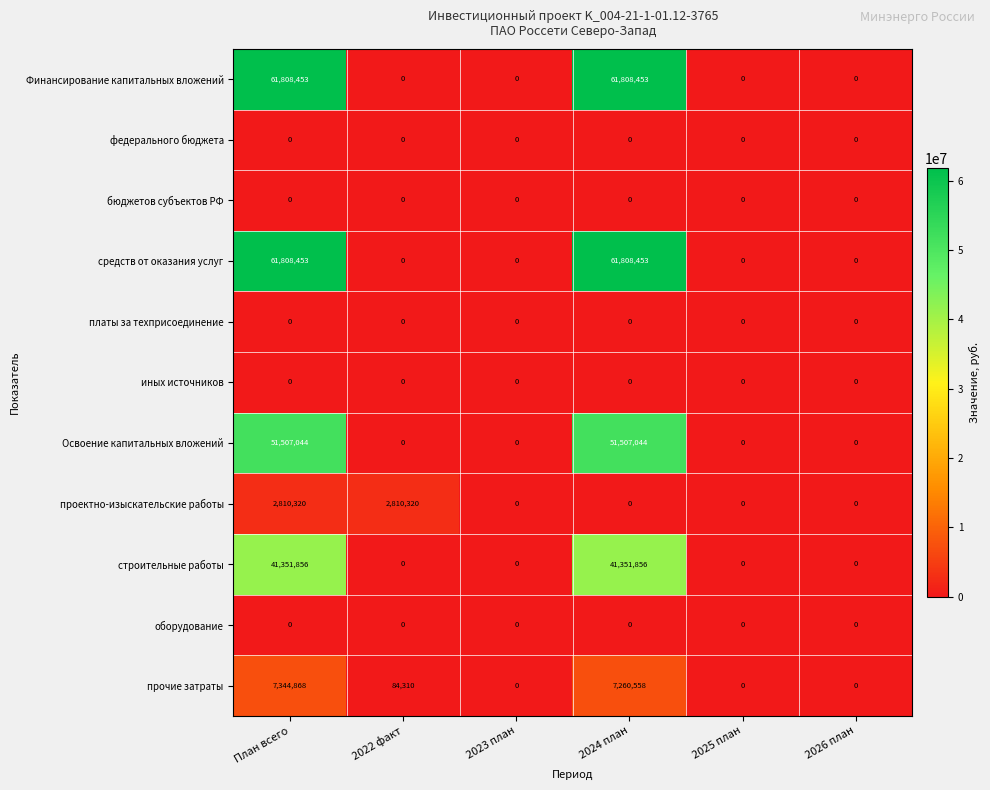

The Освоение капитальных вложений series shows 75654993 at 2024 план. True or false?

False